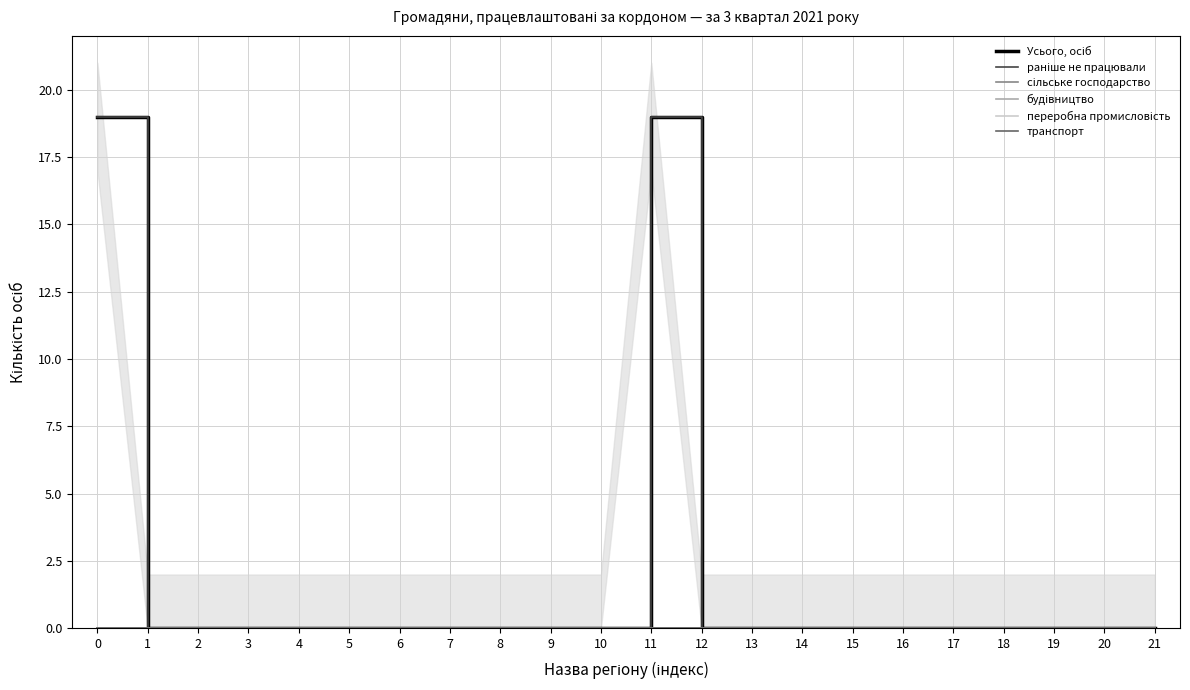

Reading left to right, what are all the values shown in this chart?

Усього, осіб: 19	0	0	0	0	0	0	0	0	0	0	19	0	0	0	0	0	0	0	0	0	0
раніше не працювали: 19	0	0	0	0	0	0	0	0	0	0	19	0	0	0	0	0	0	0	0	0	0
сільське господарство: 0	0	0	0	0	0	0	0	0	0	0	0	0	0	0	0	0	0	0	0	0	0
будівництво: 0	0	0	0	0	0	0	0	0	0	0	0	0	0	0	0	0	0	0	0	0	0
переробна промисловість: 0	0	0	0	0	0	0	0	0	0	0	0	0	0	0	0	0	0	0	0	0	0
транспорт: 0	0	0	0	0	0	0	0	0	0	0	0	0	0	0	0	0	0	0	0	0	0